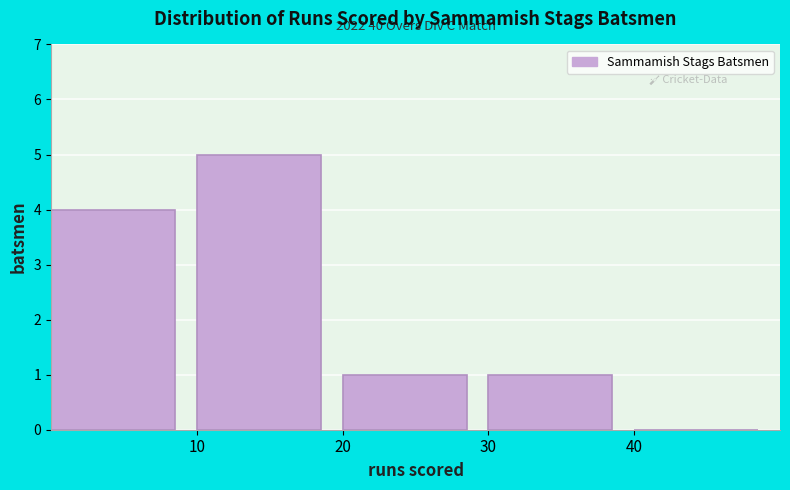

Over which range of the x-axis is the bar tallest?

10 to 20